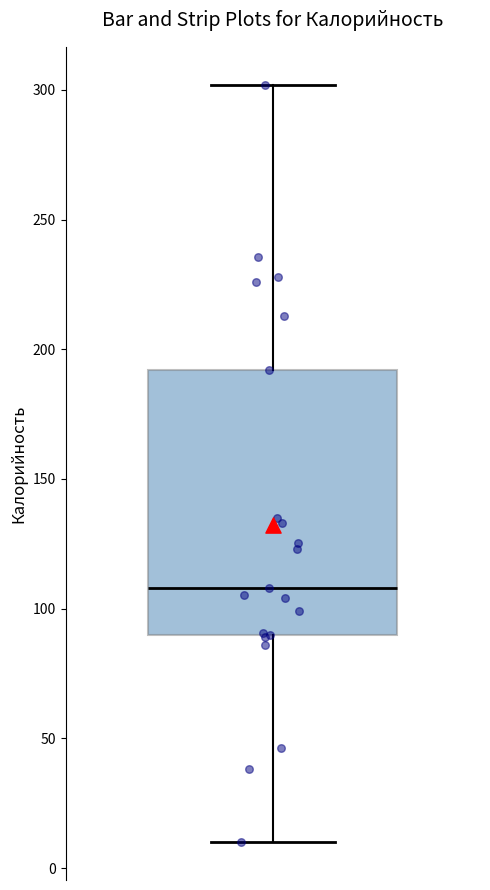

Transcribe this box plot: give where the median line is, the range the box spans, and where the two whiskers end, as read against the y-axis. The values are not printed on the chart, so give them approximately, as read against the axis.

median 110, box 90 to 190, whiskers 10 to 300